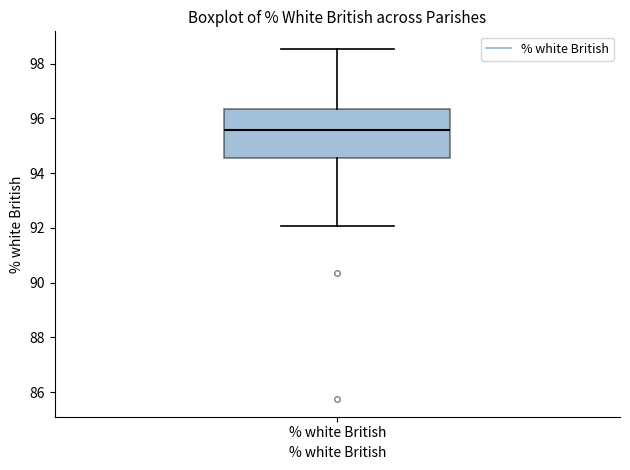

Transcribe this box plot: give where the median line is, the range the box spans, and where the two whiskers end, as read against the y-axis. The values are not printed on the chart, so give them approximately, as read against the axis.

median 95.6, box 94.6 to 96.4, whiskers 92.0 to 98.6